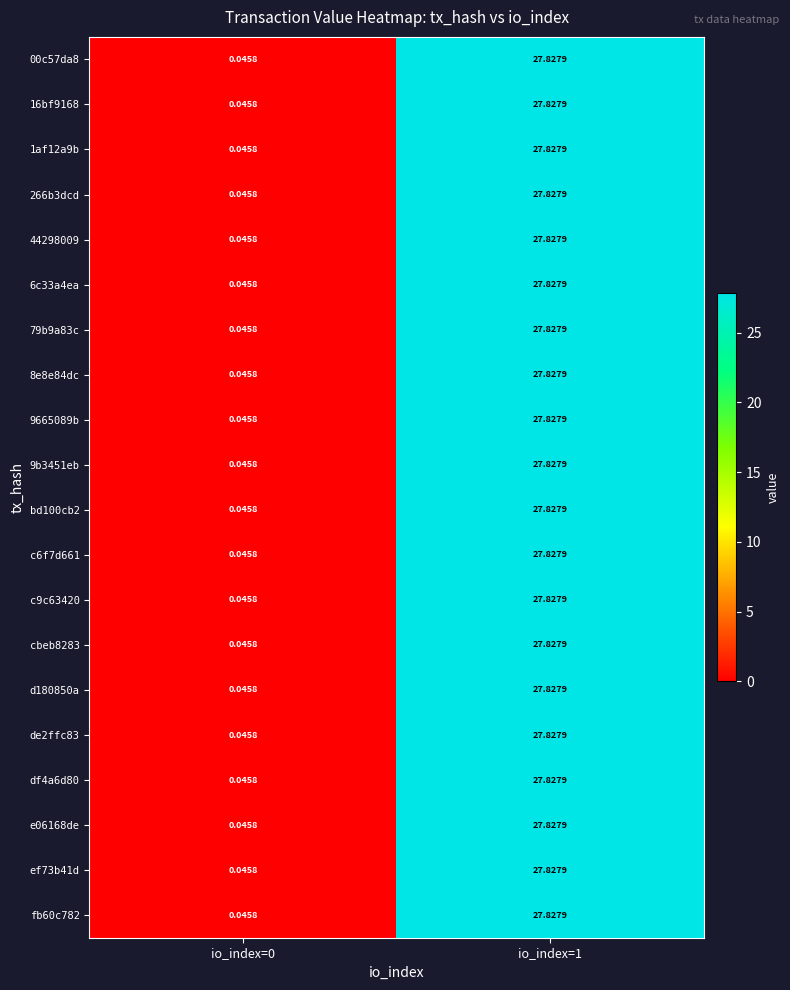

Is the value of cbeb8283 at io_index=1 greater than the value of d180850a at io_index=0?

Yes